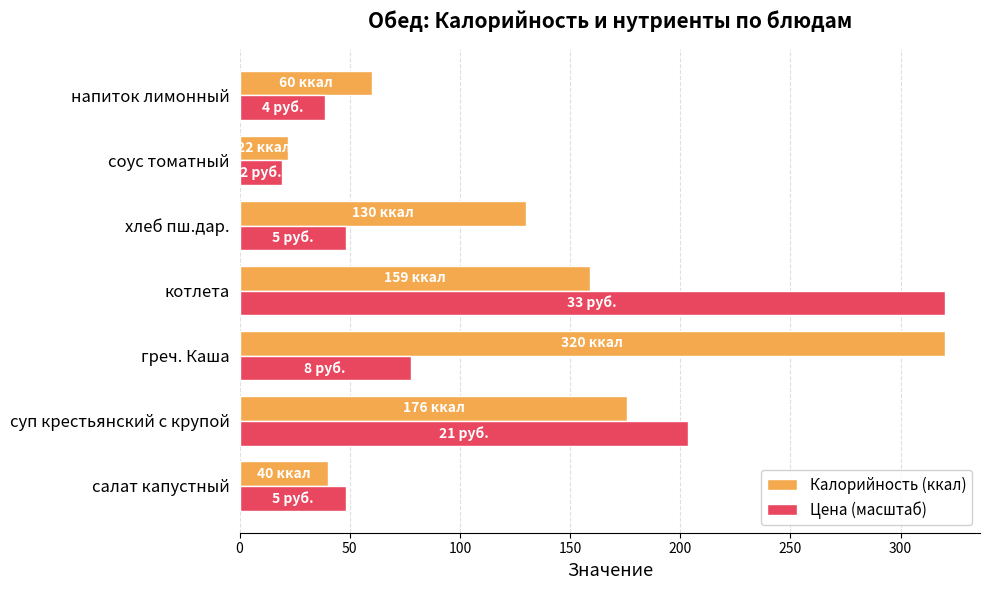

Between котлета and хлеб пш.дар., which series saw the biggest shift?

Цена (масштаб)